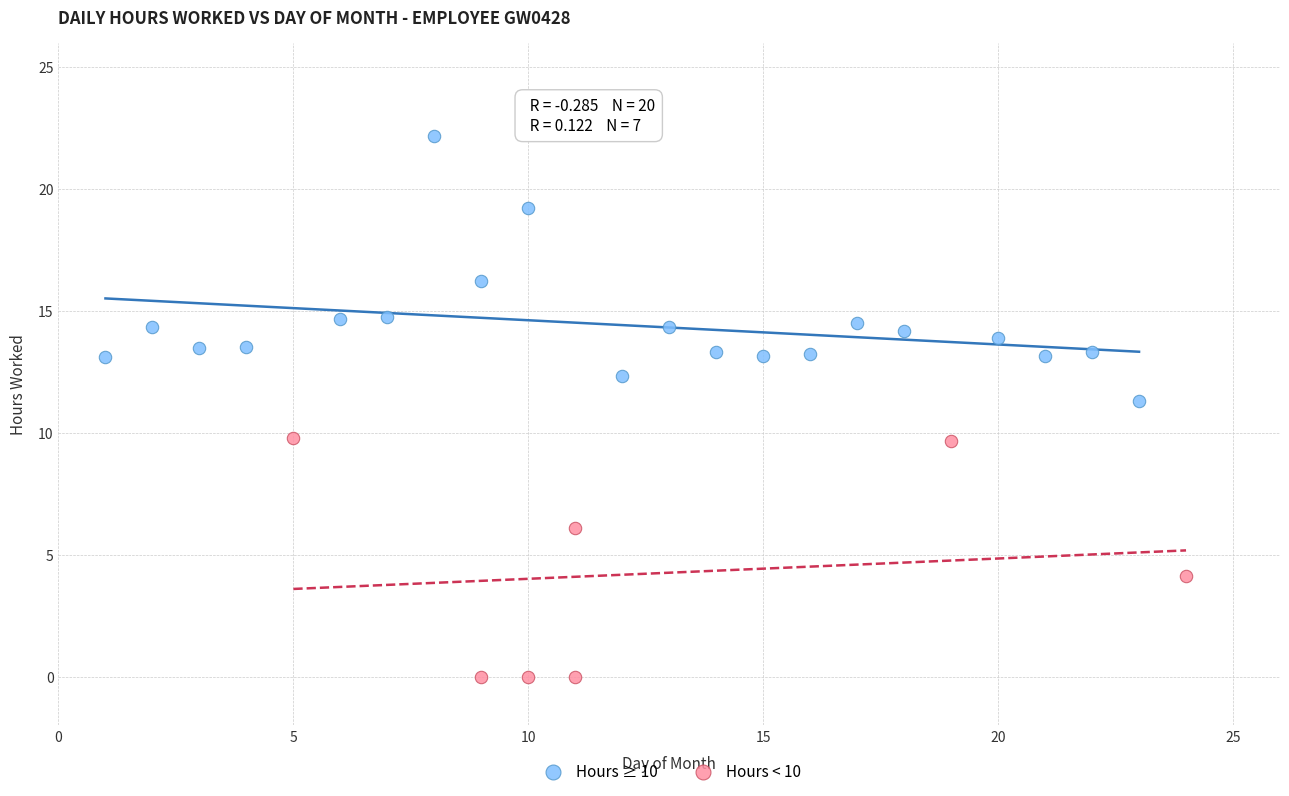

Which series contains the highest Y value?

Hours ≥ 10